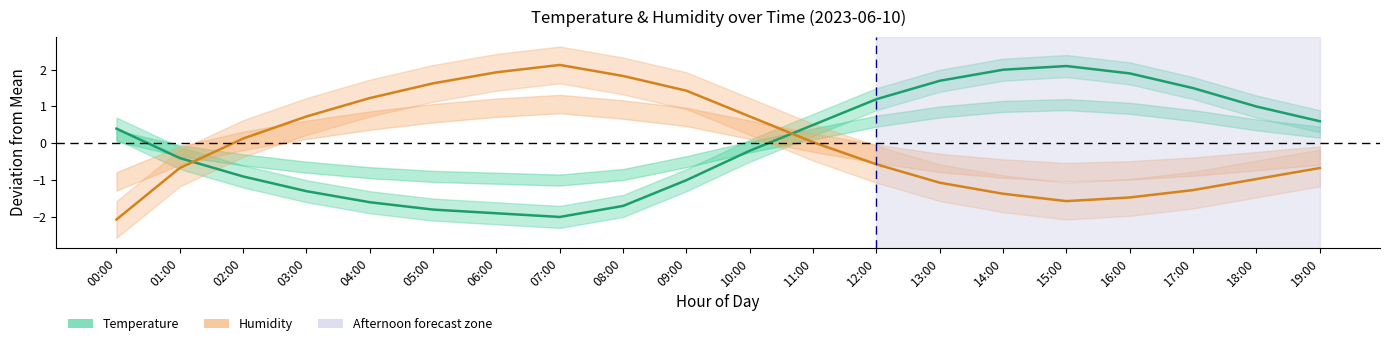

How many values in the Humidity (centred) series are below 0?

10